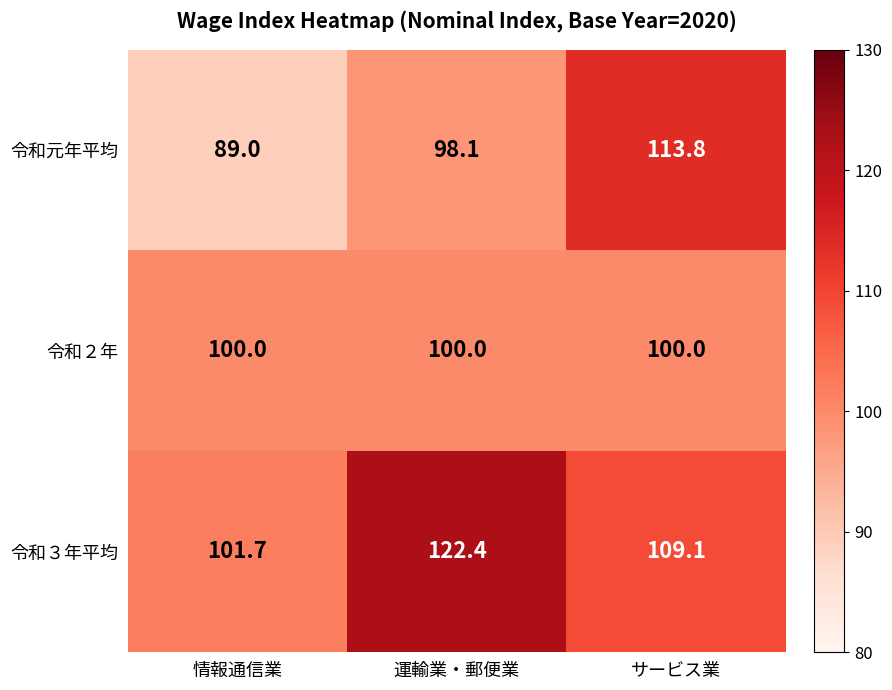

What is the minimum value for 令和３年平均?

101.7